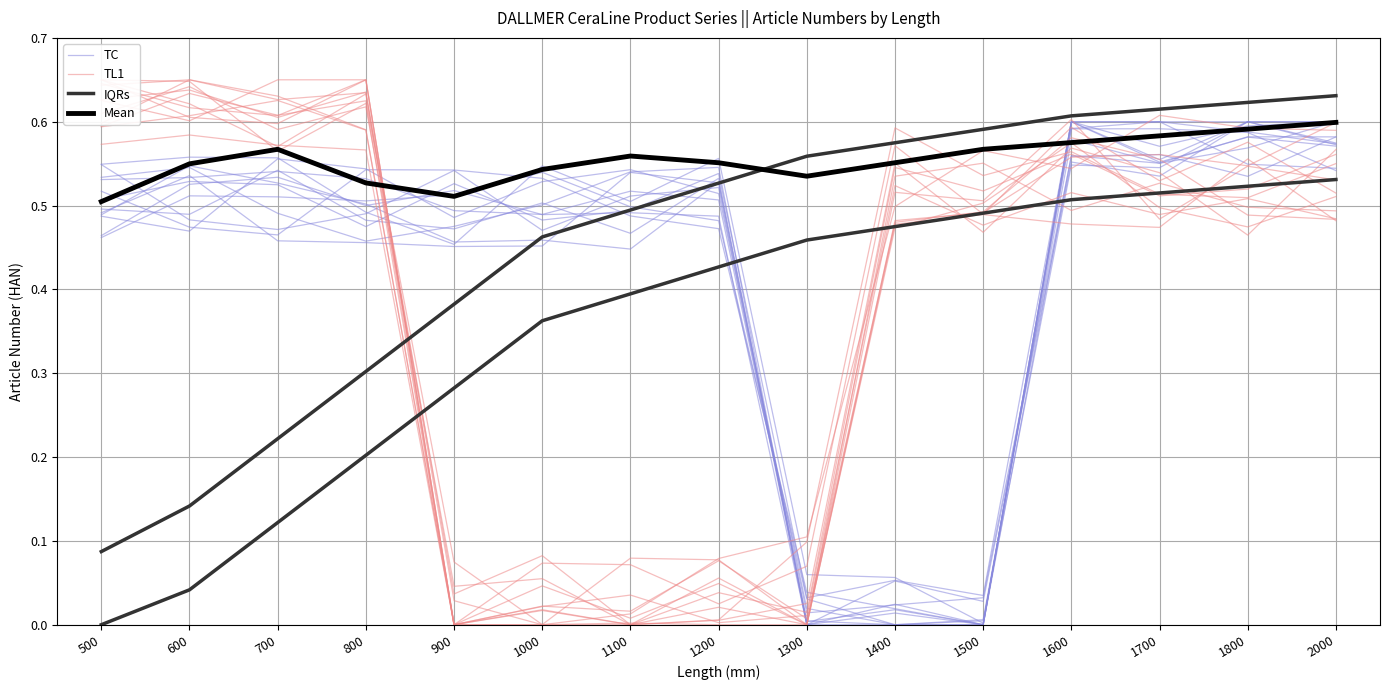

List the labels in order of TL1 value, smallest first.

1300, 1000, 900, 1200, 1100, 1700, 1400, 1600, 2000, 1500, 1800, 500, 700, 800, 600